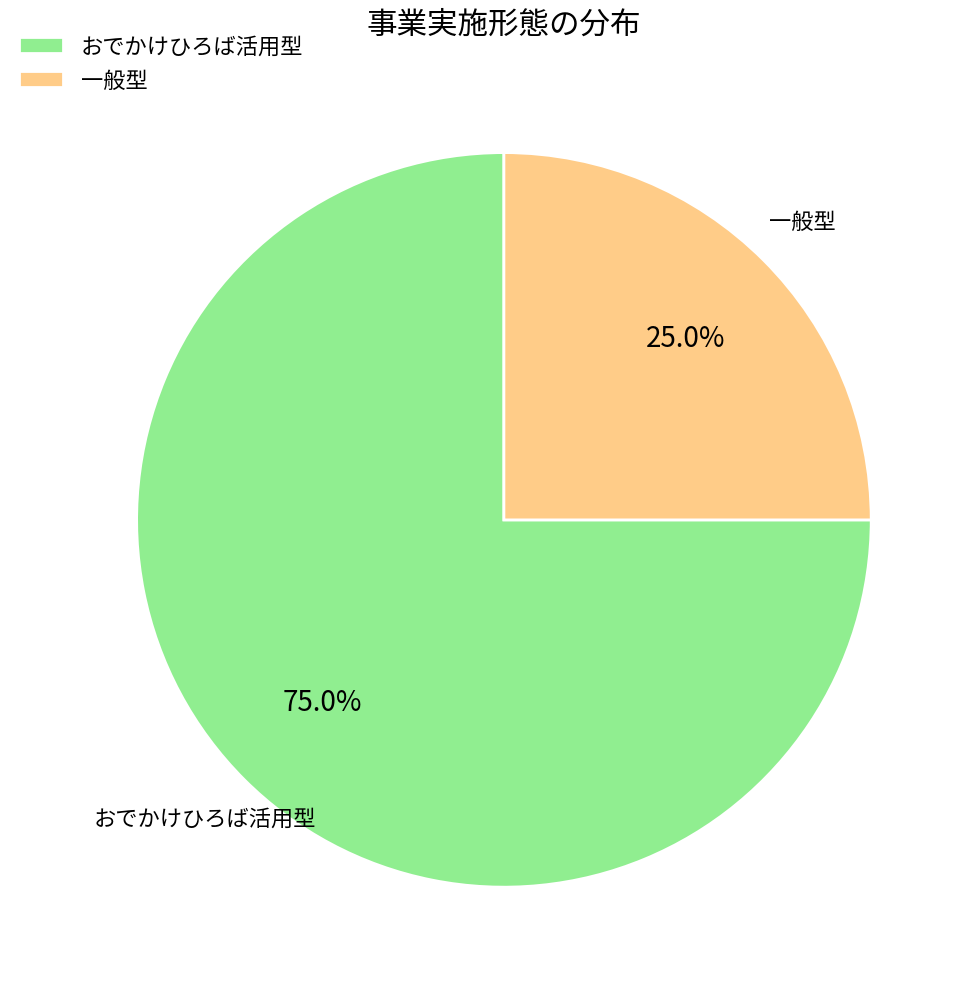

What is the majority slice?

おでかけひろば活用型